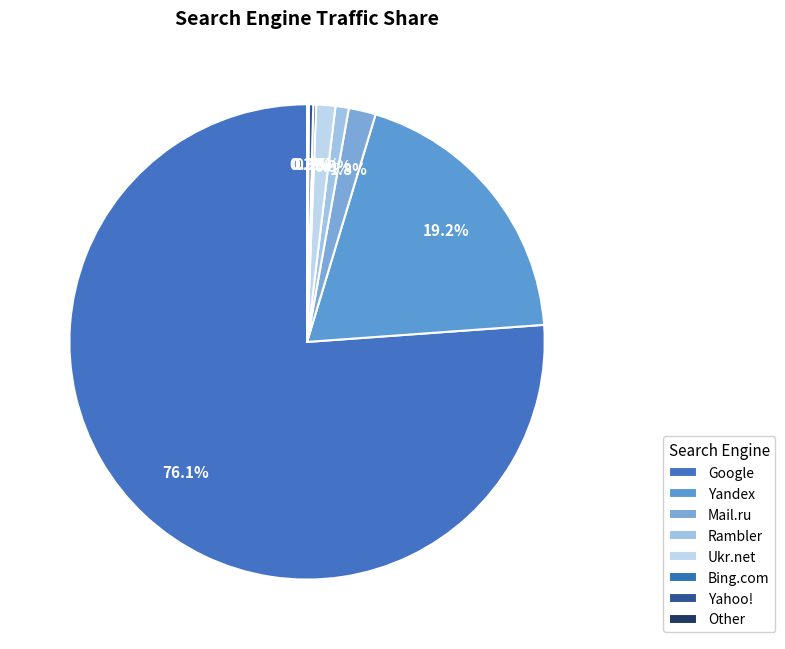

Rank the categories by value from highest to lowest.

Google, Yandex, Mail.ru, Ukr.net, Rambler, Yahoo!, Bing.com, Other